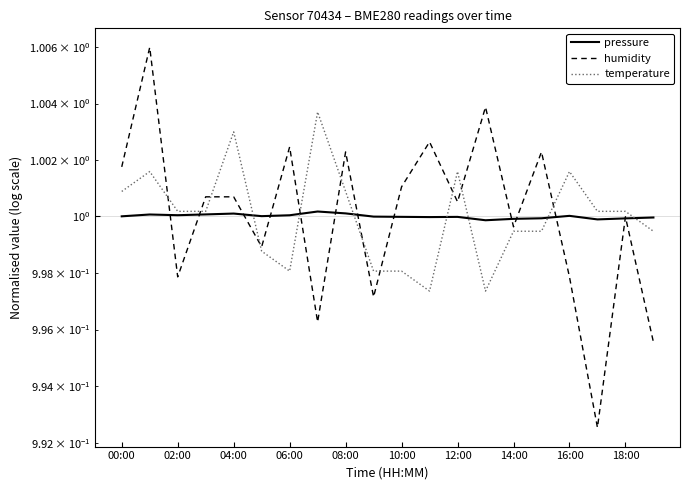

In temperature, how many points are higher than both neighbors (excluding endpoints)?

5